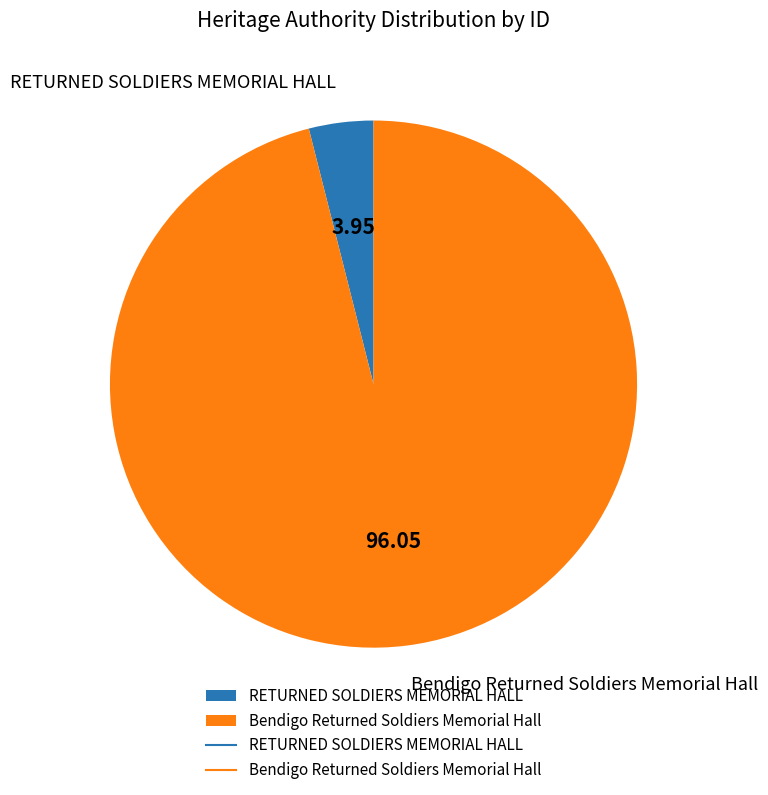

Is it true that Bendigo Returned Soldiers Memorial Hall is 96% of the pie?

True